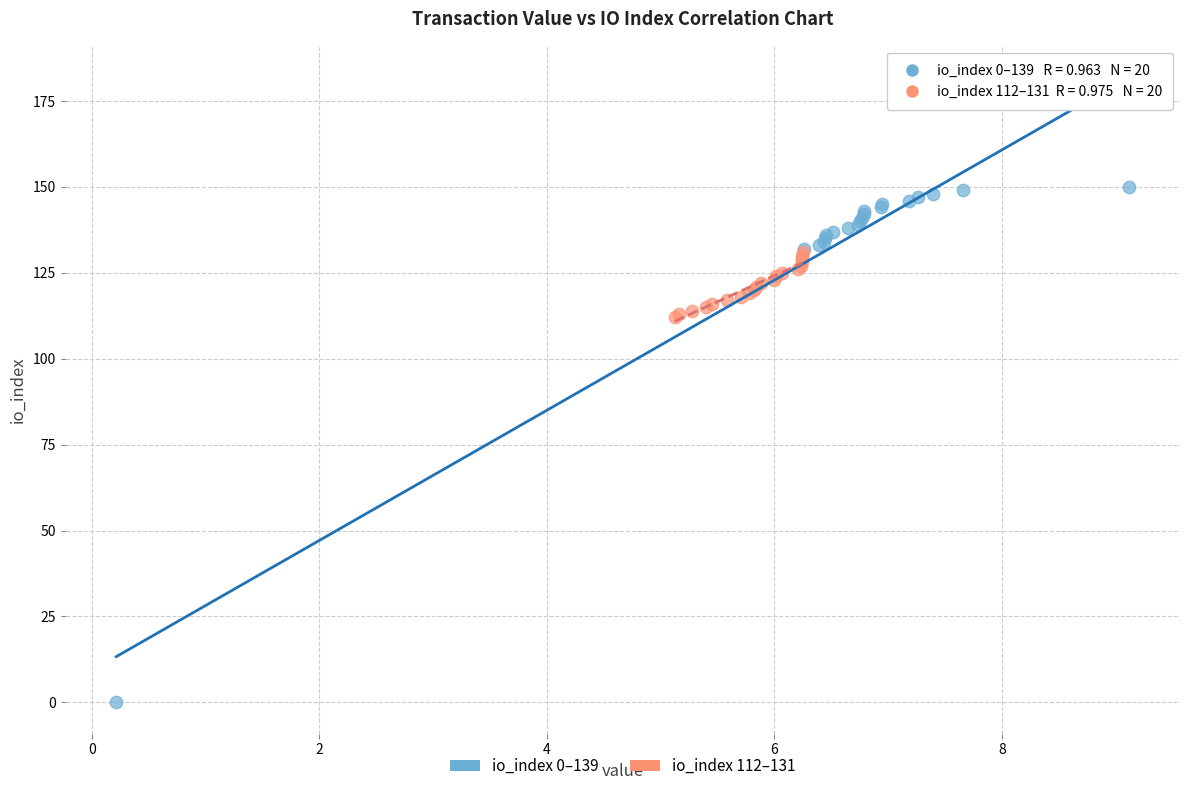

Which series reaches the minimum Y coordinate?

io_index 0–139